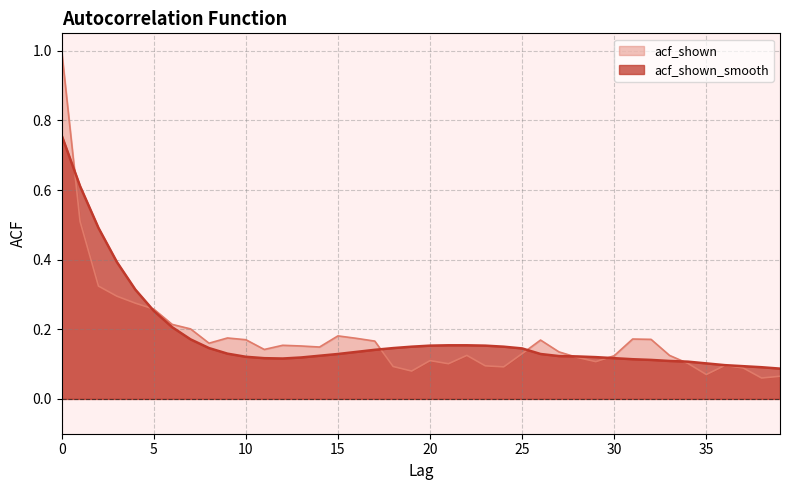

At which category does acf_shown reach its first local valley?

8